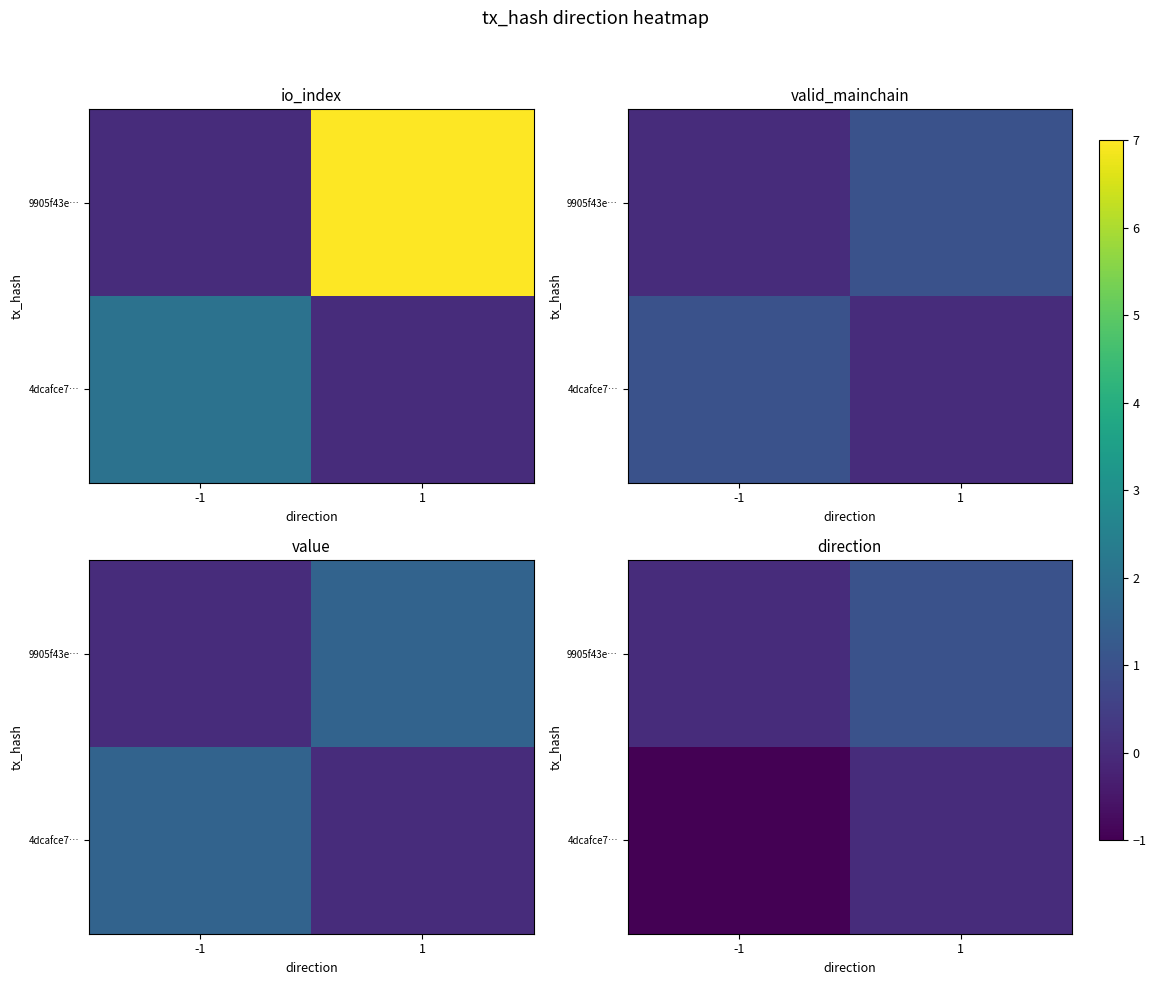

What is the difference between the maximum and minimum values in the 4dcafce7… series?

1